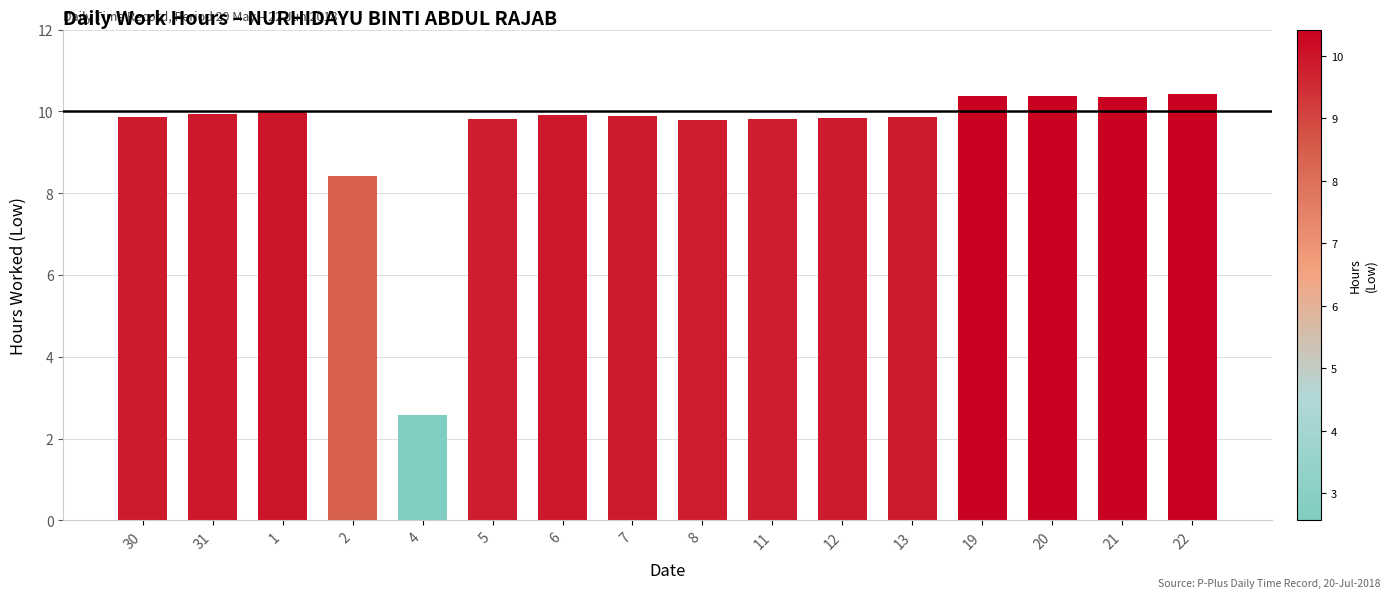

What is the difference between the maximum and second lowest values?

2.0